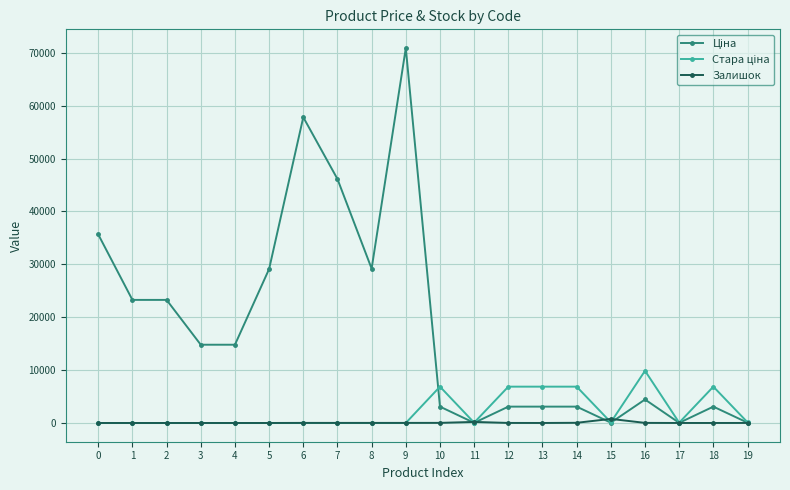

What is the sum of all Залишок values?

1122.0